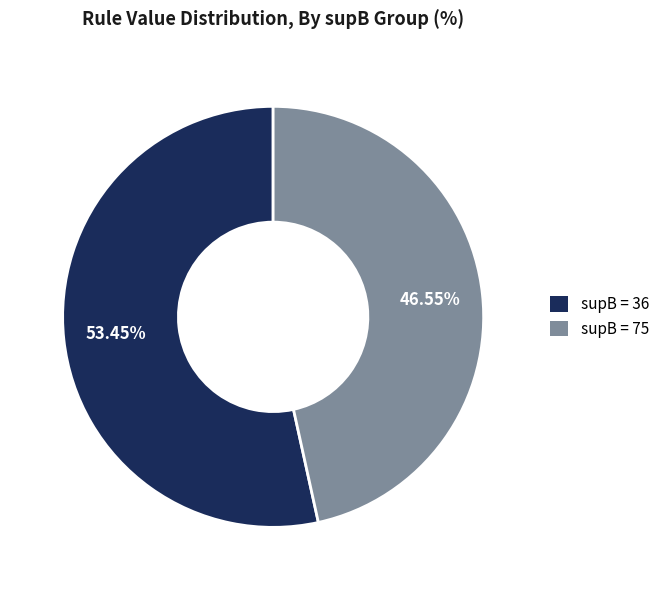

Count the number of slices in the pie.

2